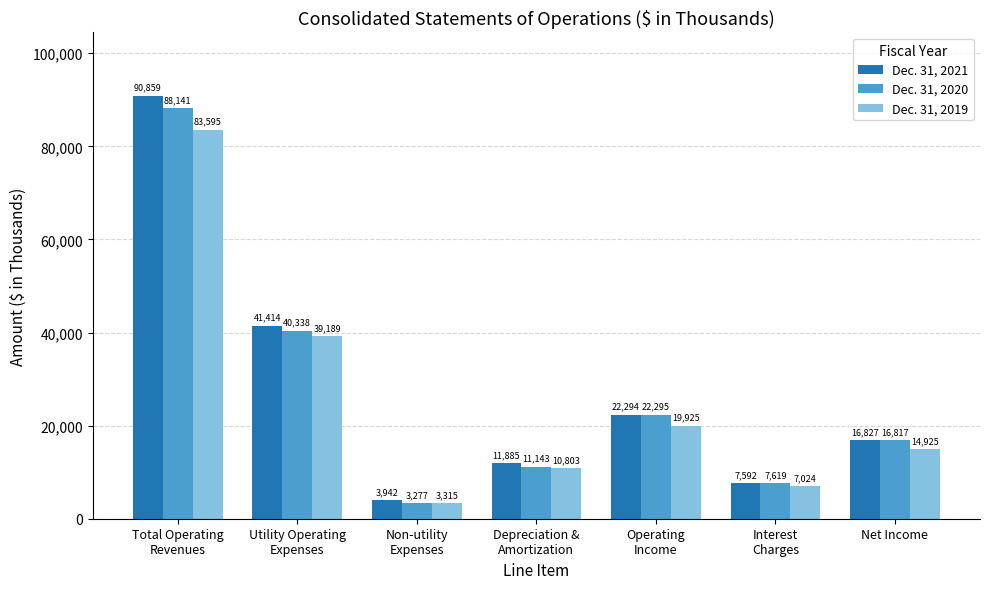

Rank the series by their average value, from lowest to highest.

Dec. 31, 2019, Dec. 31, 2020, Dec. 31, 2021